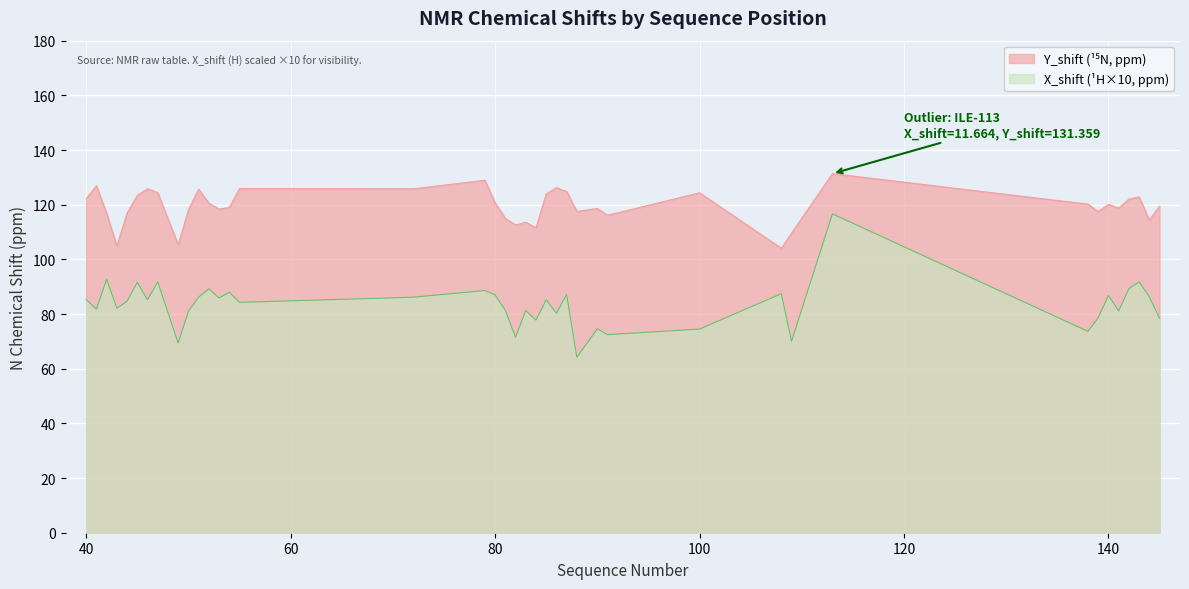

Which series has the largest total across all categories?

Y_shift